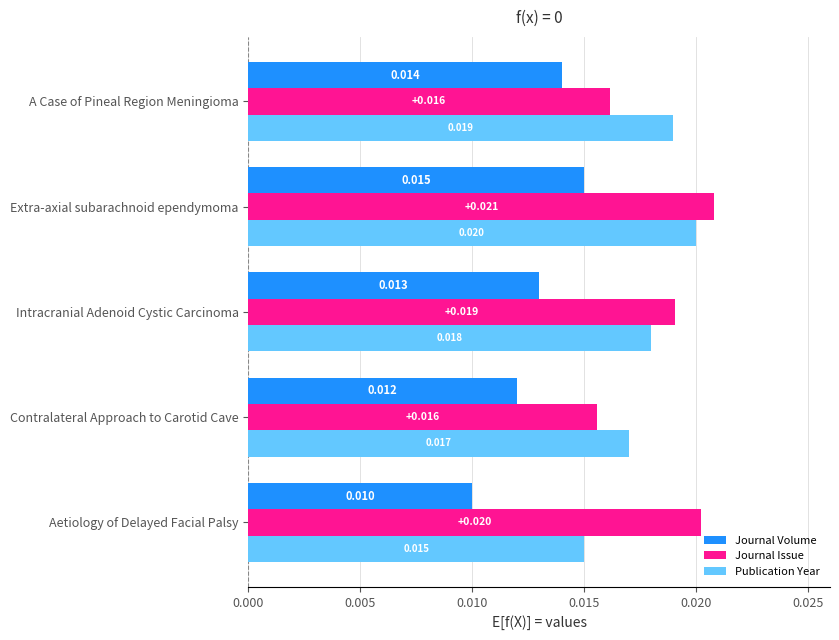

At which label is Journal Volume closest to 0?

Aetiology of Delayed Facial Palsy